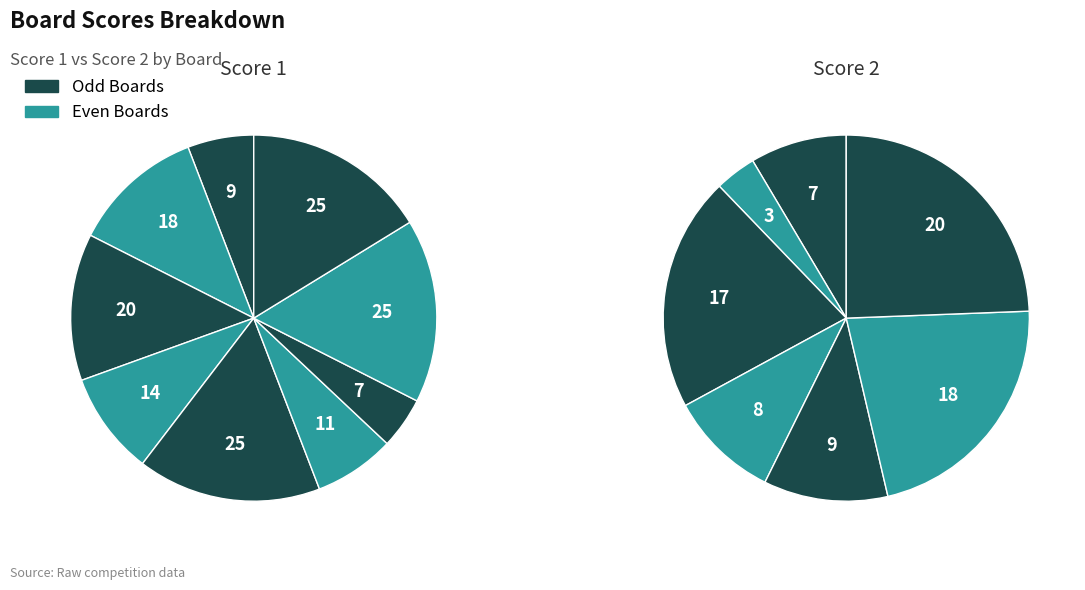

True or false: 1 accounts for 6% of the total.

True